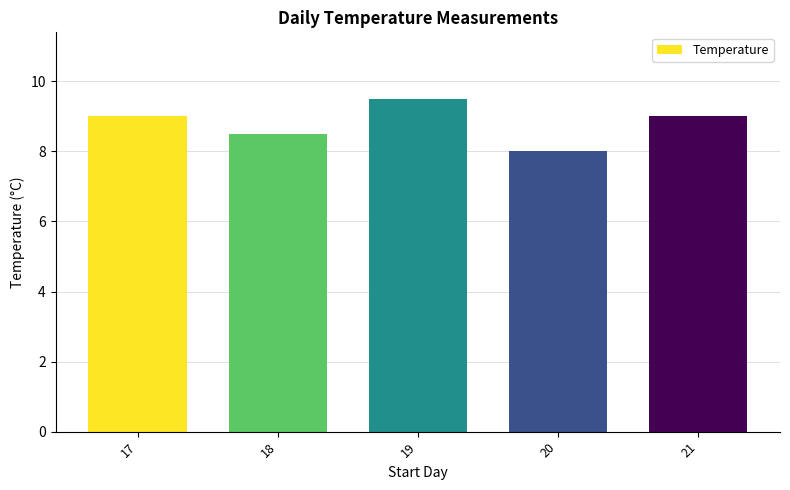

Reading left to right, list all the values displayed in this chart.

17=9.0	18=8.5	19=9.5	20=8.0	21=9.0